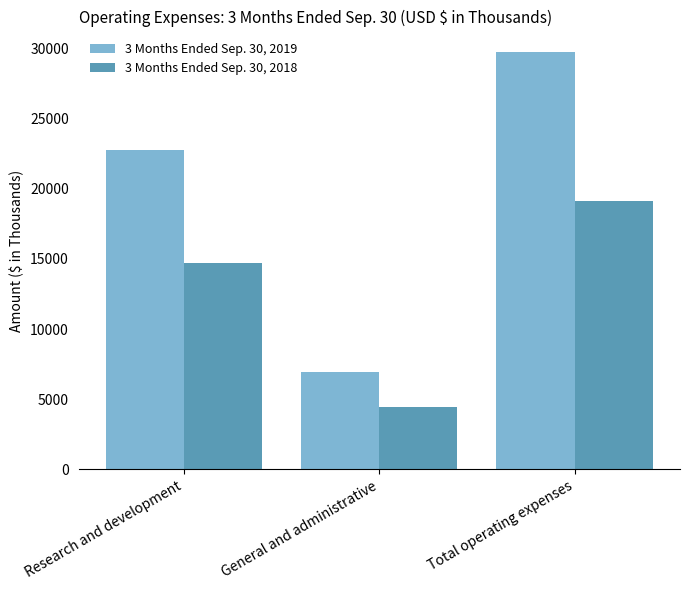

Reading left to right, what are all the values shown in this chart?

3 Months Ended Sep. 30, 2019: Research and development=22792	General and administrative=6925	Total operating expenses=29717
3 Months Ended Sep. 30, 2018: Research and development=14680	General and administrative=4470	Total operating expenses=19150